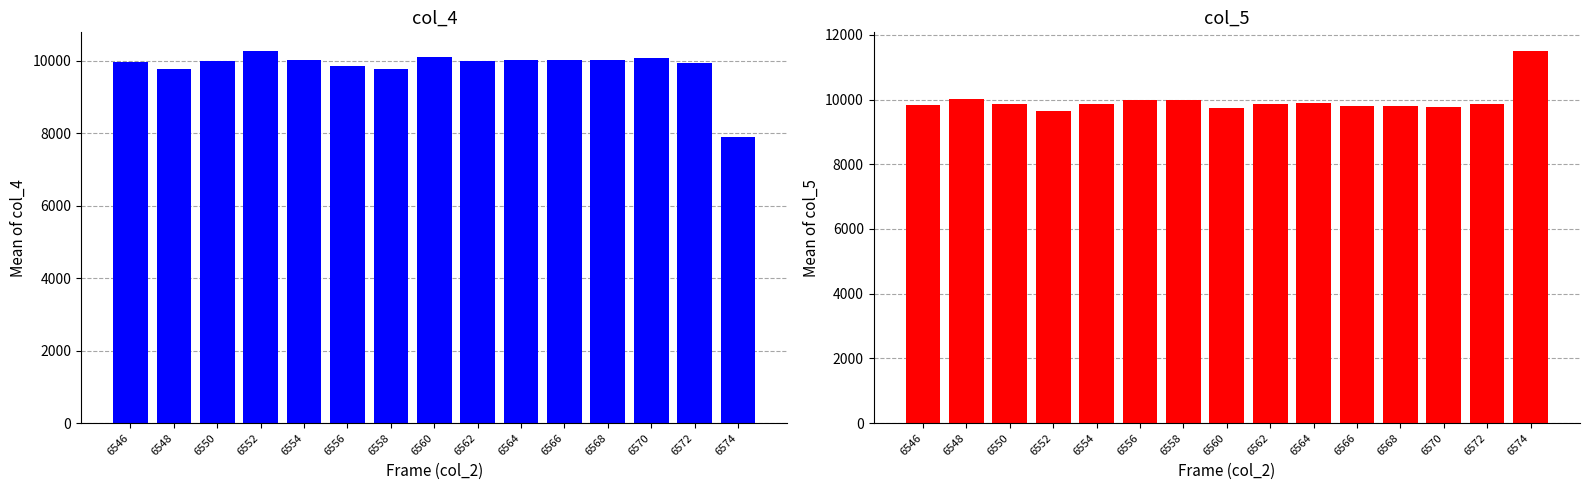

Where does the col_4 series first go above 10005?

6552